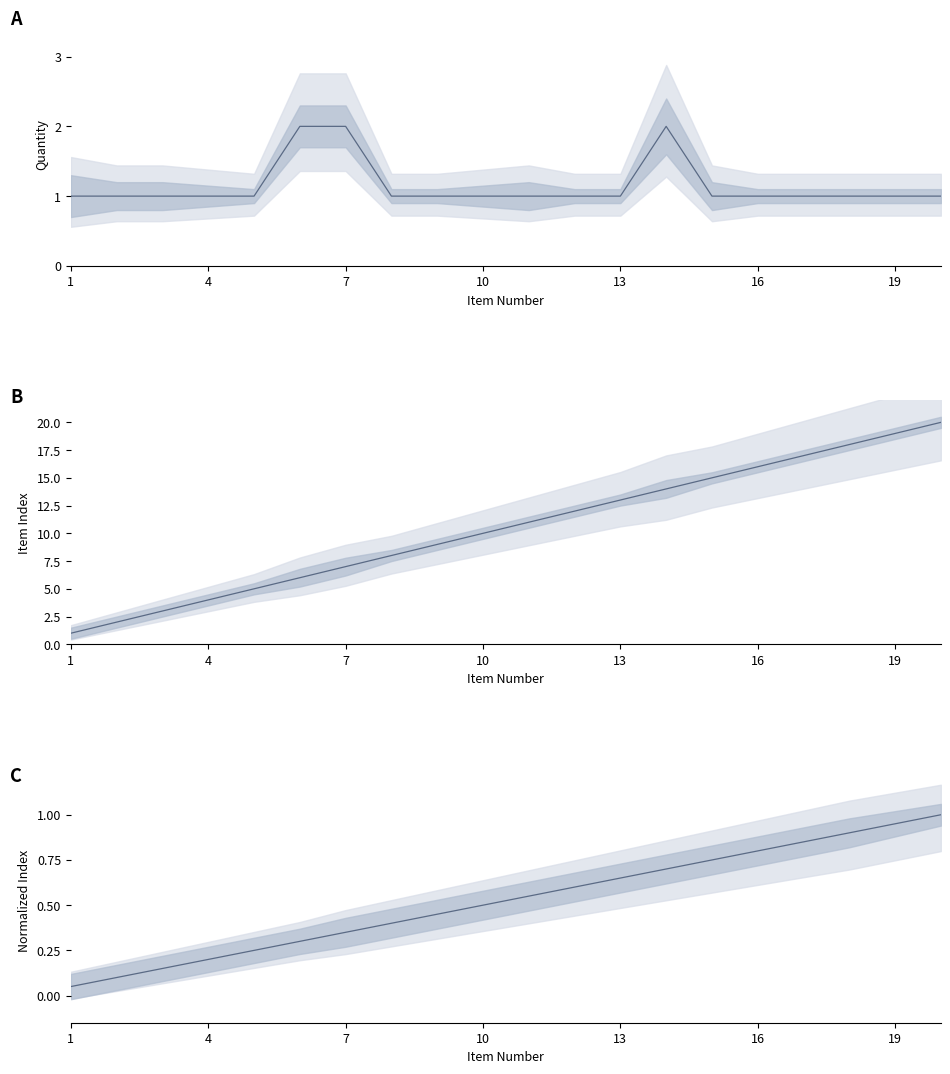

How many data points does each series have?

20